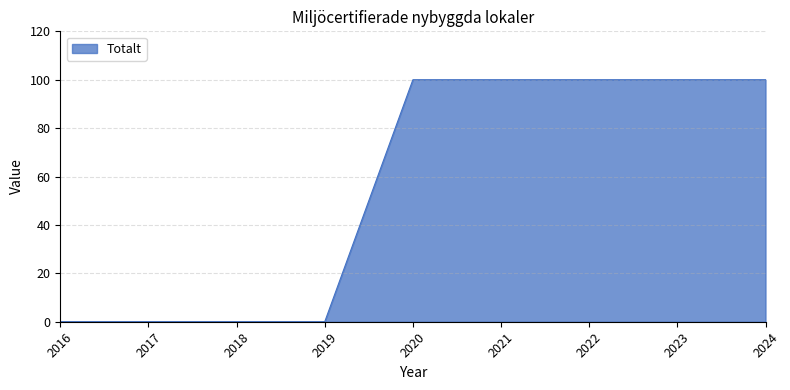

Is it true that the value at 2024 is 160?

False